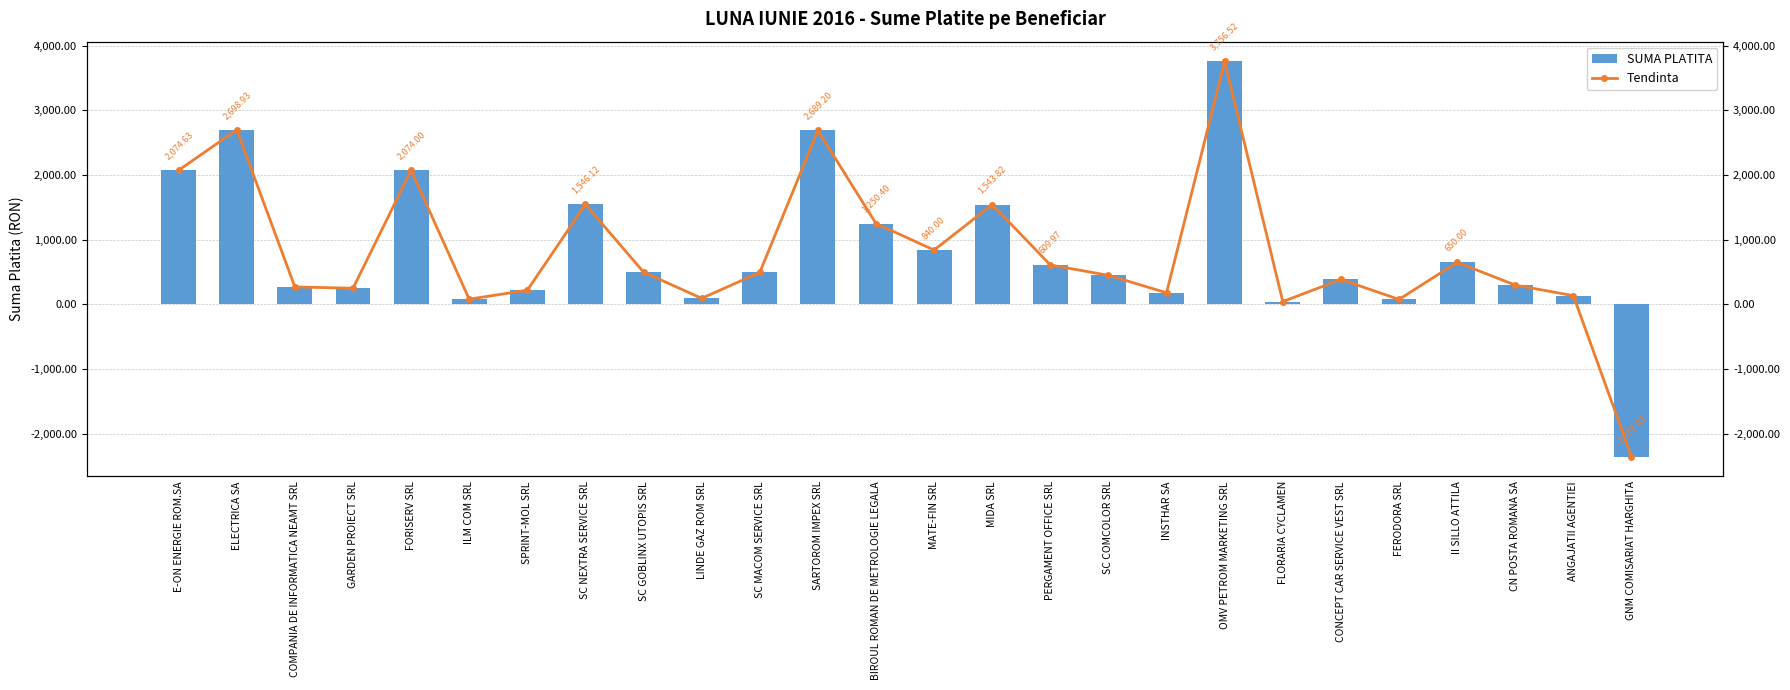

What are all the series names shown in the legend?

SUMA PLATITA, Tendinta